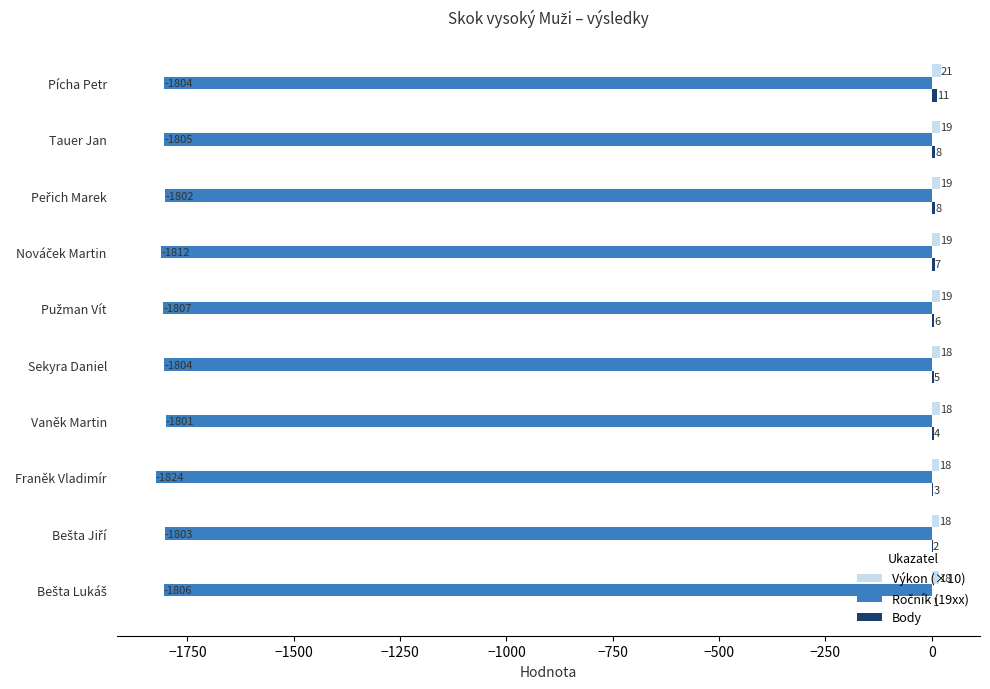

Which category has the highest value across all series?

Pícha Petr